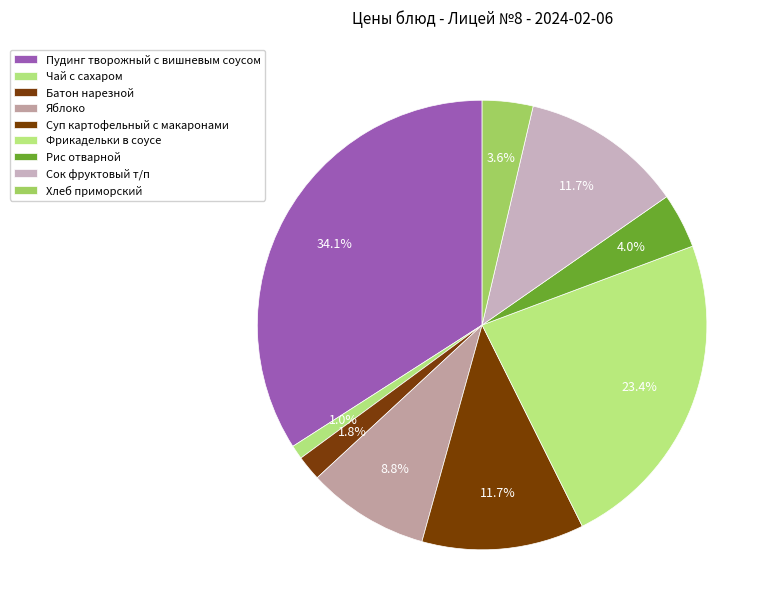

Count the number of slices in the pie.

9